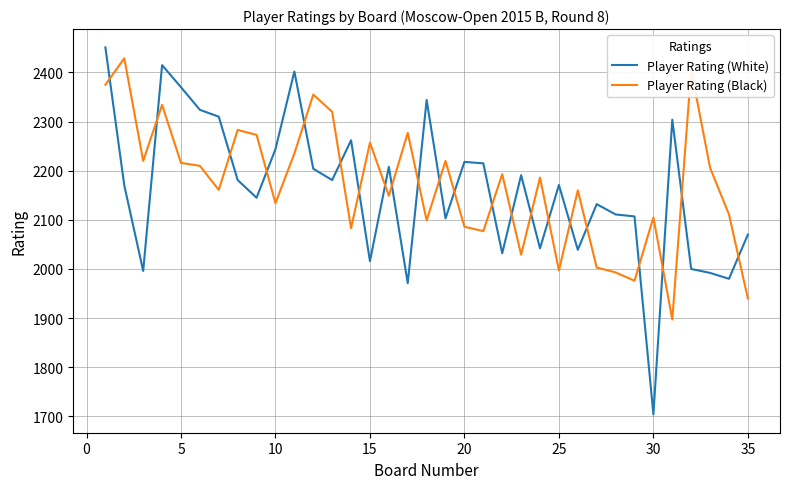

What is the highest value of the Player Rating (Black) series?

2429